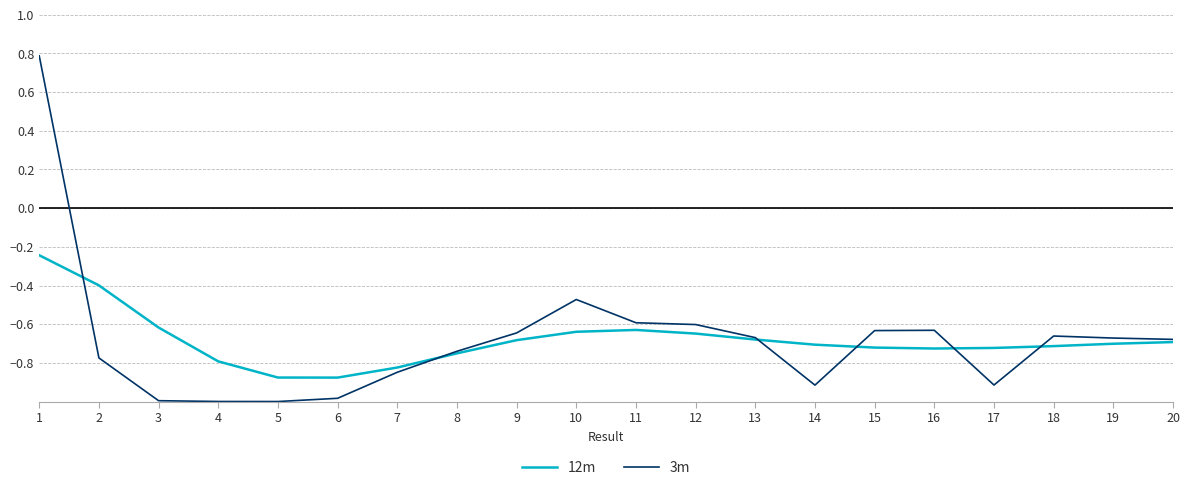

Between 7 and 8, which series saw the biggest shift?

3m